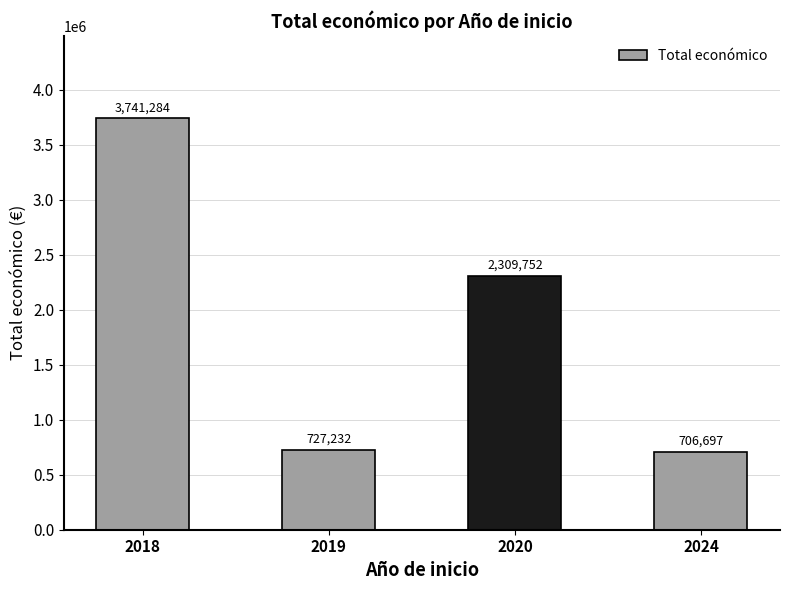

Read the value at 2024, to the nearest 10.

706700